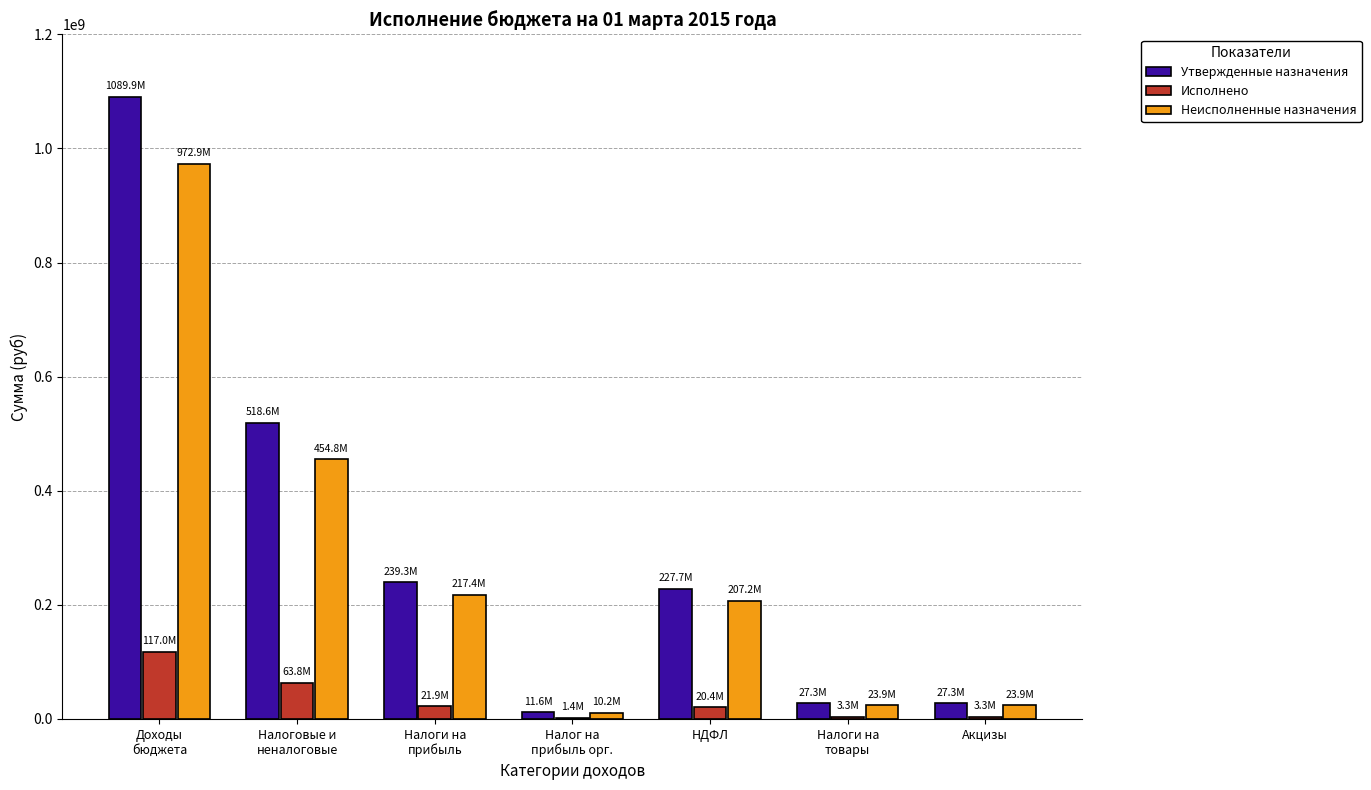

True or false: Утвержденные назначения has a value of 227669000.0 at НДФЛ.

True